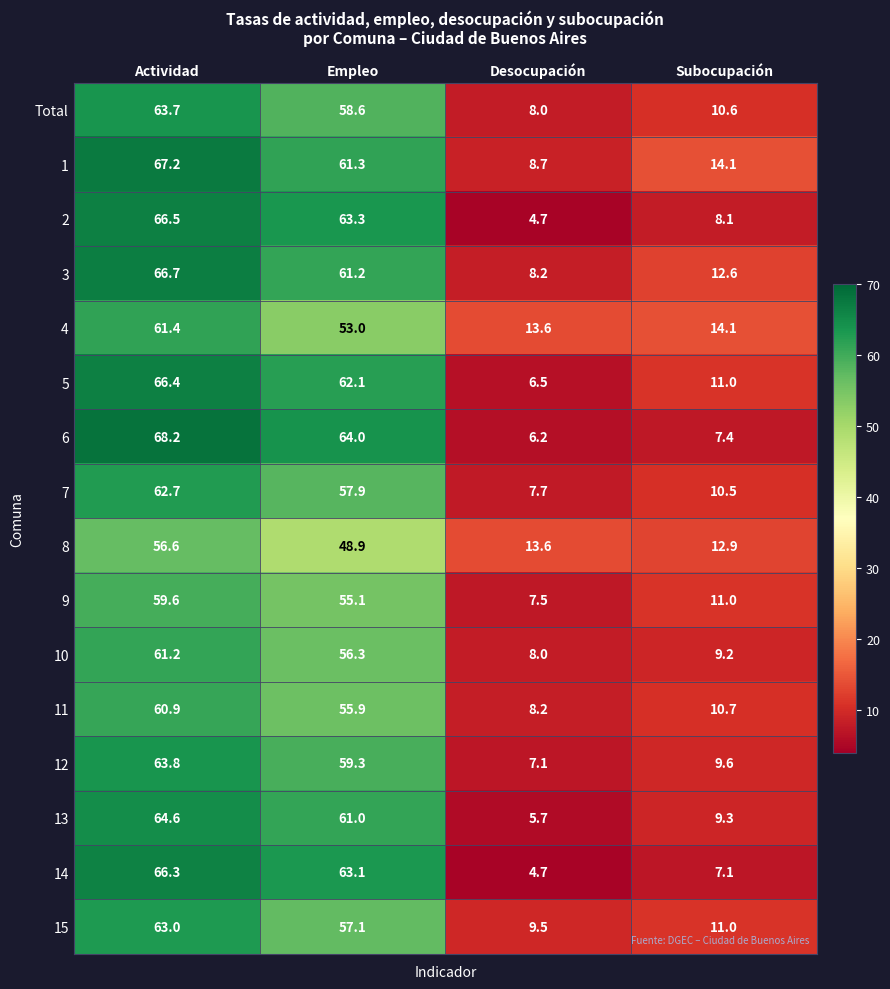

Which series has the largest total across all categories?

1